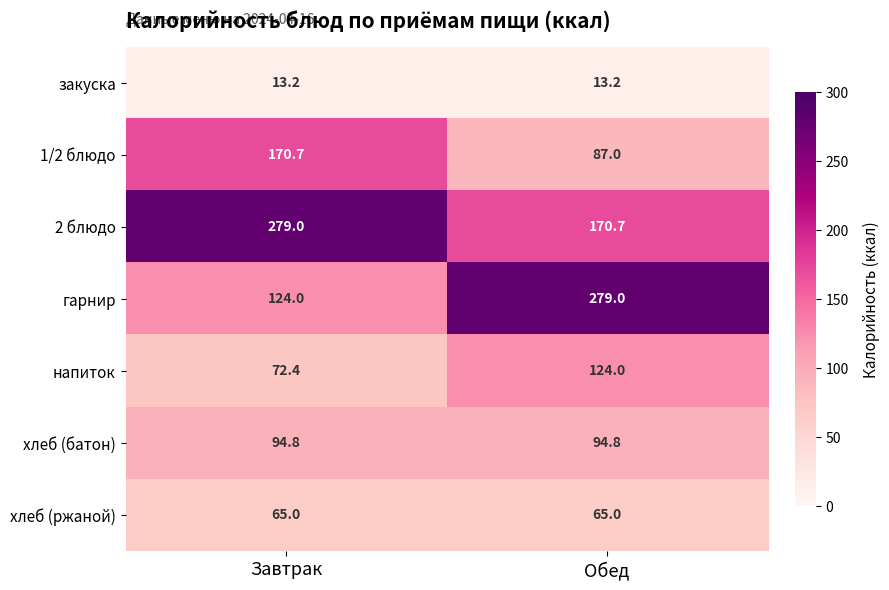

How many data points does each series have?

2